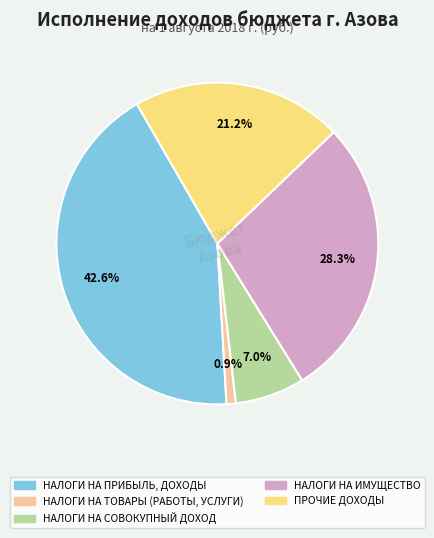

Is there a majority slice in this chart?

No